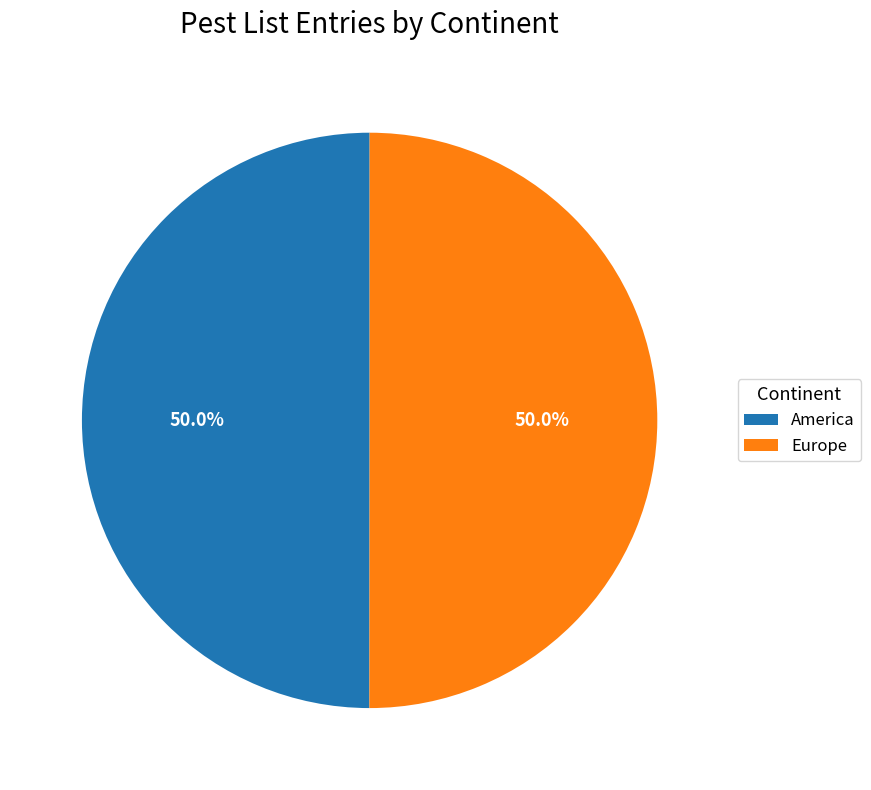

Approximately how many times larger is the value at Europe compared to America?

1.0